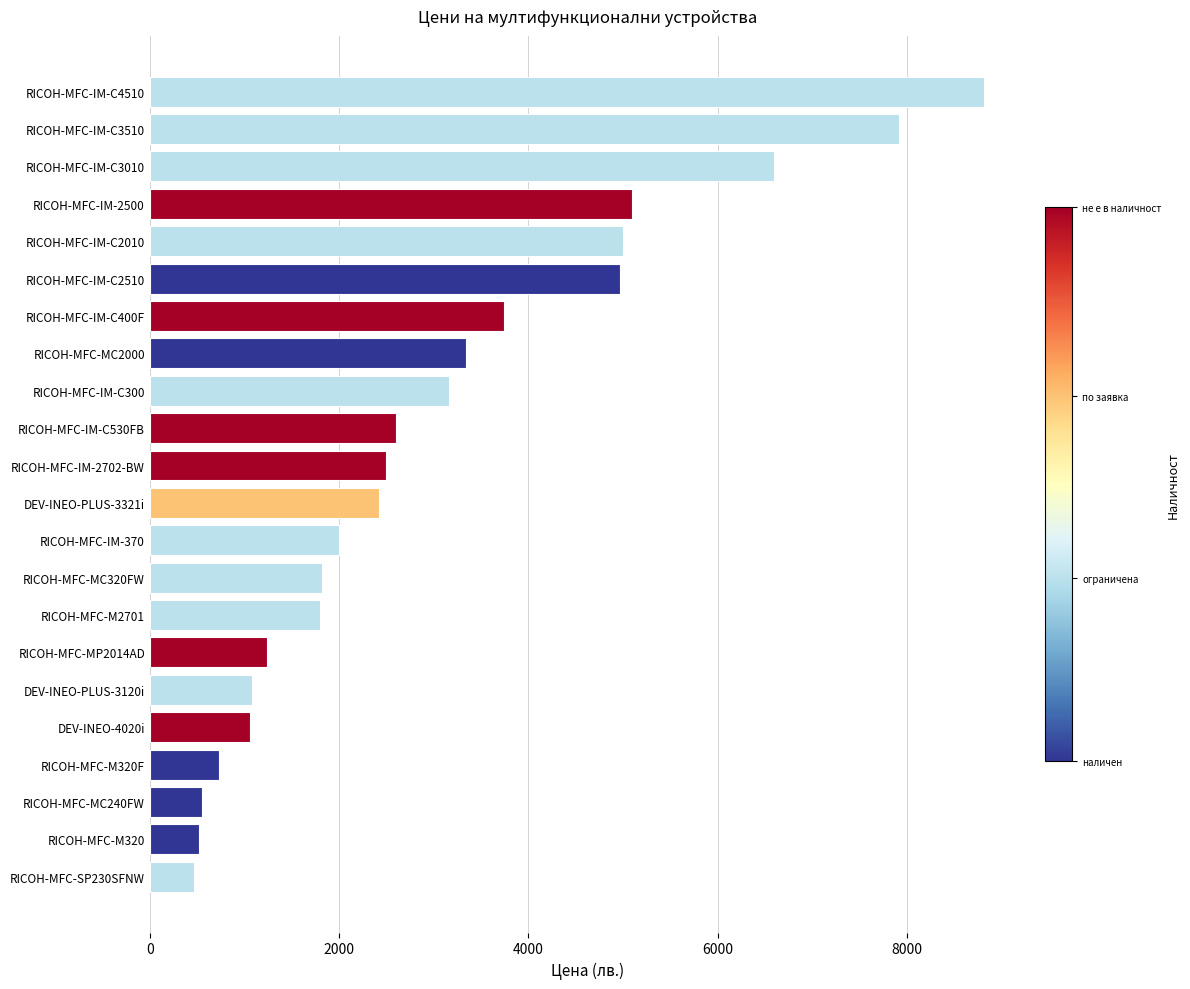

Which has a higher value, DEV-INEO-PLUS-3120i or RICOH-MFC-IM-2702-BW?

RICOH-MFC-IM-2702-BW